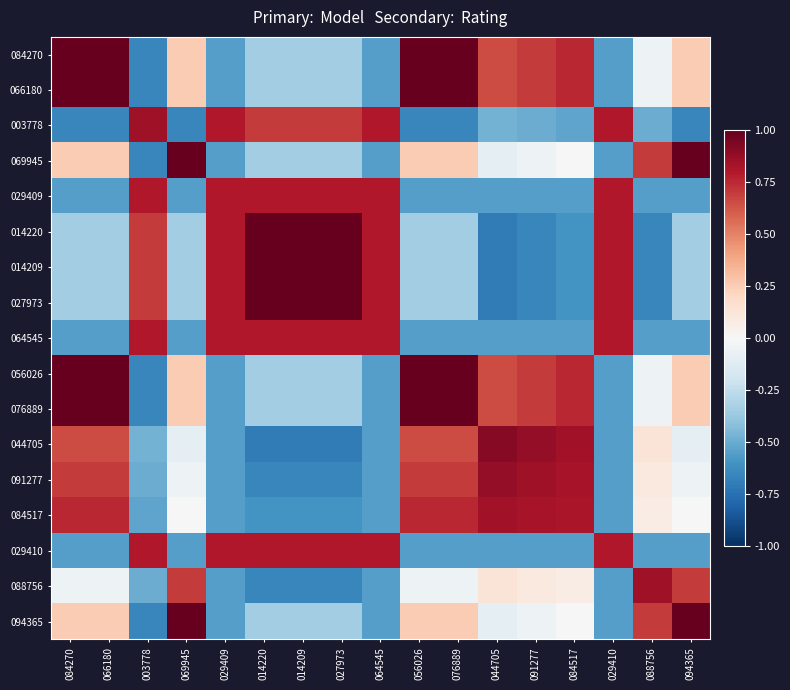

Reading right to left, transcribe all the data shown in this chart.

084270: 094365=0.2	088756=-0.1	029410=-0.6	084517=0.8	091277=0.7	044705=0.7	076889=1.0	056026=1.0	064545=-0.6	027973=-0.4	014209=-0.4	014220=-0.4	029409=-0.6	069945=0.2	003778=-0.7	066180=1.0	084270=1.0
066180: 094365=0.2	088756=-0.1	029410=-0.6	084517=0.8	091277=0.7	044705=0.7	076889=1.0	056026=1.0	064545=-0.6	027973=-0.4	014209=-0.4	014220=-0.4	029409=-0.6	069945=0.2	003778=-0.7	066180=1.0	084270=1.0
003778: 094365=-0.7	088756=-0.5	029410=0.8	084517=-0.5	091277=-0.5	044705=-0.5	076889=-0.7	056026=-0.7	064545=0.8	027973=0.7	014209=0.7	014220=0.7	029409=0.8	069945=-0.7	003778=0.9	066180=-0.7	084270=-0.7
069945: 094365=1.0	088756=0.7	029410=-0.6	084517=-0.0	091277=-0.1	044705=-0.1	076889=0.2	056026=0.2	064545=-0.6	027973=-0.4	014209=-0.4	014220=-0.4	029409=-0.6	069945=1.0	003778=-0.7	066180=0.2	084270=0.2
029409: 094365=-0.6	088756=-0.6	029410=0.8	084517=-0.6	091277=-0.6	044705=-0.6	076889=-0.6	056026=-0.6	064545=0.8	027973=0.8	014209=0.8	014220=0.8	029409=0.8	069945=-0.6	003778=0.8	066180=-0.6	084270=-0.6
014220: 094365=-0.4	088756=-0.7	029410=0.8	084517=-0.6	091277=-0.7	044705=-0.7	076889=-0.4	056026=-0.4	064545=0.8	027973=1.0	014209=1.0	014220=1.0	029409=0.8	069945=-0.4	003778=0.7	066180=-0.4	084270=-0.4
014209: 094365=-0.4	088756=-0.7	029410=0.8	084517=-0.6	091277=-0.7	044705=-0.7	076889=-0.4	056026=-0.4	064545=0.8	027973=1.0	014209=1.0	014220=1.0	029409=0.8	069945=-0.4	003778=0.7	066180=-0.4	084270=-0.4
027973: 094365=-0.4	088756=-0.7	029410=0.8	084517=-0.6	091277=-0.7	044705=-0.7	076889=-0.4	056026=-0.4	064545=0.8	027973=1.0	014209=1.0	014220=1.0	029409=0.8	069945=-0.4	003778=0.7	066180=-0.4	084270=-0.4
064545: 094365=-0.6	088756=-0.6	029410=0.8	084517=-0.6	091277=-0.6	044705=-0.6	076889=-0.6	056026=-0.6	064545=0.8	027973=0.8	014209=0.8	014220=0.8	029409=0.8	069945=-0.6	003778=0.8	066180=-0.6	084270=-0.6
056026: 094365=0.2	088756=-0.1	029410=-0.6	084517=0.8	091277=0.7	044705=0.7	076889=1.0	056026=1.0	064545=-0.6	027973=-0.4	014209=-0.4	014220=-0.4	029409=-0.6	069945=0.2	003778=-0.7	066180=1.0	084270=1.0
076889: 094365=0.2	088756=-0.1	029410=-0.6	084517=0.8	091277=0.7	044705=0.7	076889=1.0	056026=1.0	064545=-0.6	027973=-0.4	014209=-0.4	014220=-0.4	029409=-0.6	069945=0.2	003778=-0.7	066180=1.0	084270=1.0
044705: 094365=-0.1	088756=0.1	029410=-0.6	084517=0.8	091277=0.9	044705=0.9	076889=0.7	056026=0.7	064545=-0.6	027973=-0.7	014209=-0.7	014220=-0.7	029409=-0.6	069945=-0.1	003778=-0.5	066180=0.7	084270=0.7
091277: 094365=-0.1	088756=0.1	029410=-0.6	084517=0.8	091277=0.9	044705=0.9	076889=0.7	056026=0.7	064545=-0.6	027973=-0.7	014209=-0.7	014220=-0.7	029409=-0.6	069945=-0.1	003778=-0.5	066180=0.7	084270=0.7
084517: 094365=-0.0	088756=0.1	029410=-0.6	084517=0.8	091277=0.8	044705=0.8	076889=0.8	056026=0.8	064545=-0.6	027973=-0.6	014209=-0.6	014220=-0.6	029409=-0.6	069945=-0.0	003778=-0.5	066180=0.8	084270=0.8
029410: 094365=-0.6	088756=-0.6	029410=0.8	084517=-0.6	091277=-0.6	044705=-0.6	076889=-0.6	056026=-0.6	064545=0.8	027973=0.8	014209=0.8	014220=0.8	029409=0.8	069945=-0.6	003778=0.8	066180=-0.6	084270=-0.6
088756: 094365=0.7	088756=0.9	029410=-0.6	084517=0.1	091277=0.1	044705=0.1	076889=-0.1	056026=-0.1	064545=-0.6	027973=-0.7	014209=-0.7	014220=-0.7	029409=-0.6	069945=0.7	003778=-0.5	066180=-0.1	084270=-0.1
094365: 094365=1.0	088756=0.7	029410=-0.6	084517=-0.0	091277=-0.1	044705=-0.1	076889=0.2	056026=0.2	064545=-0.6	027973=-0.4	014209=-0.4	014220=-0.4	029409=-0.6	069945=1.0	003778=-0.7	066180=0.2	084270=0.2